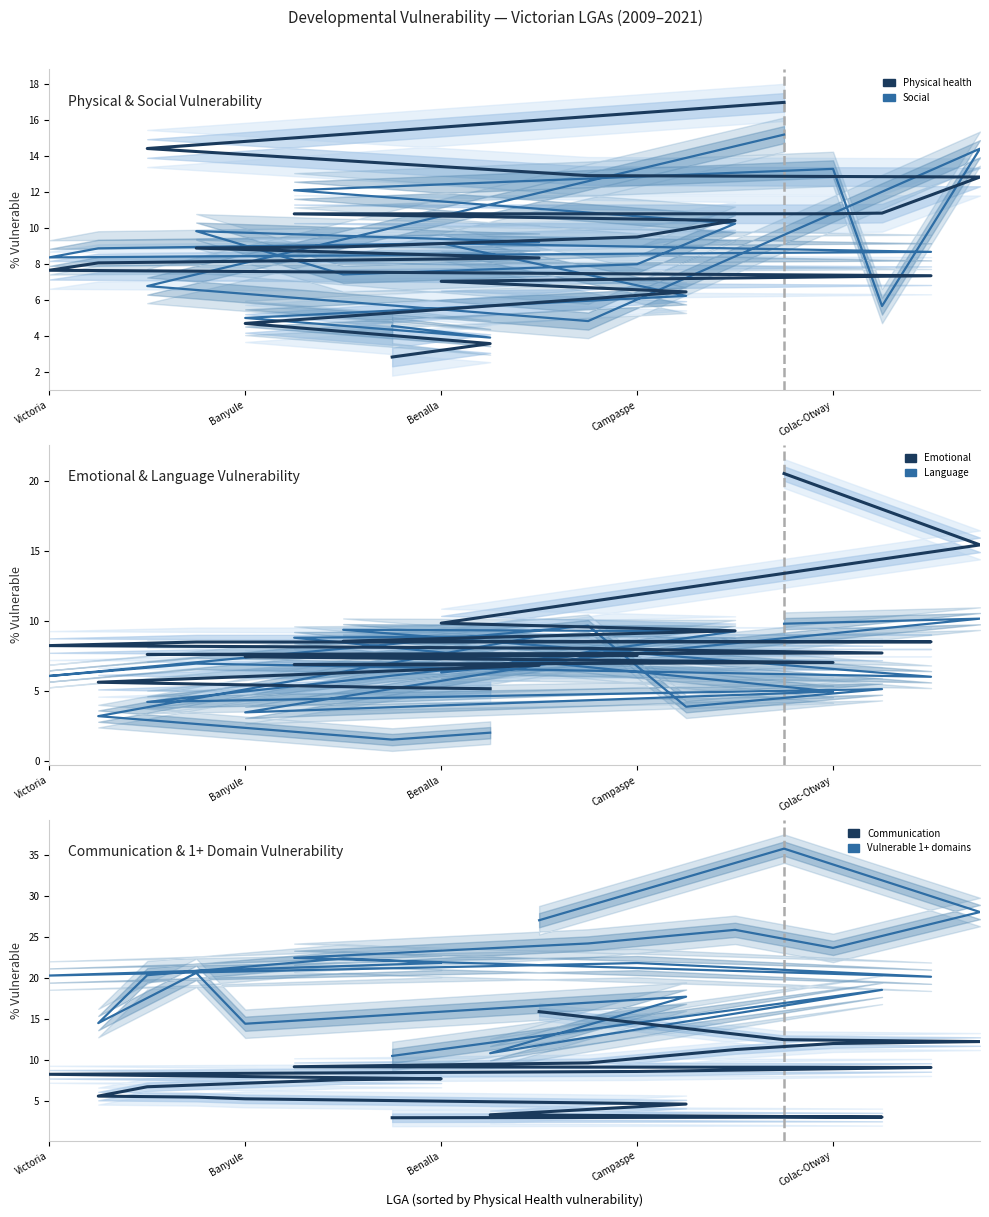

What value does the Vulnerable 1+ domains (2009-2021) series have at Colac-Otway?

23.7